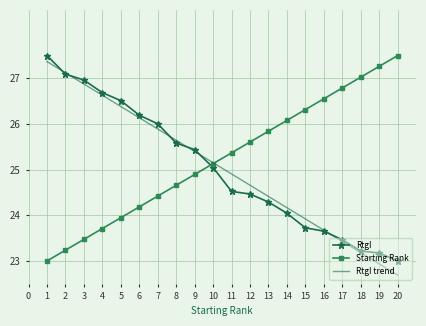

Reading left to right, extract all data points from this chart.

RtgI: 27.5	27.1	27.0	26.7	26.5	26.2	26.0	25.6	25.4	25.0	24.5	24.5	24.3	24.0	23.7	23.7	23.5	23.2	23.2	23.0
Starting Rank: 23.0	23.2	23.5	23.7	23.9	24.2	24.4	24.7	24.9	25.1	25.4	25.6	25.8	26.1	26.3	26.6	26.8	27.0	27.3	27.5
RtgI trend: 27.4	27.1	26.9	26.6	26.4	26.1	25.9	25.6	25.4	25.2	24.9	24.7	24.4	24.2	23.9	23.7	23.4	23.2	22.9	22.7